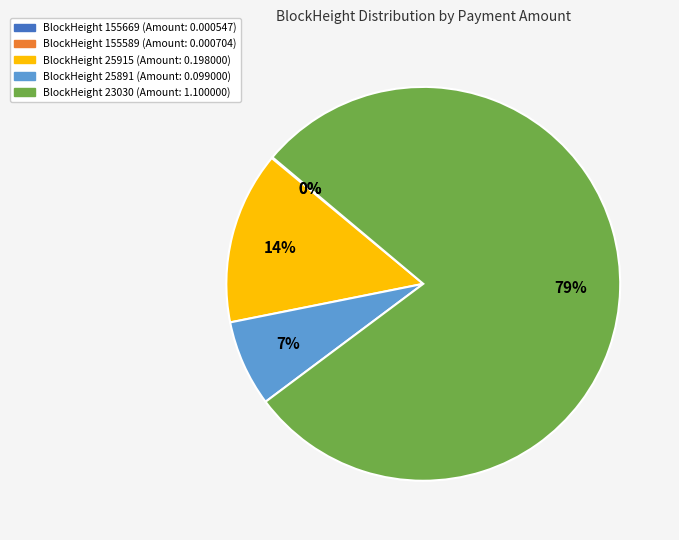

To the nearest percent, what is the average slice percentage?

20%